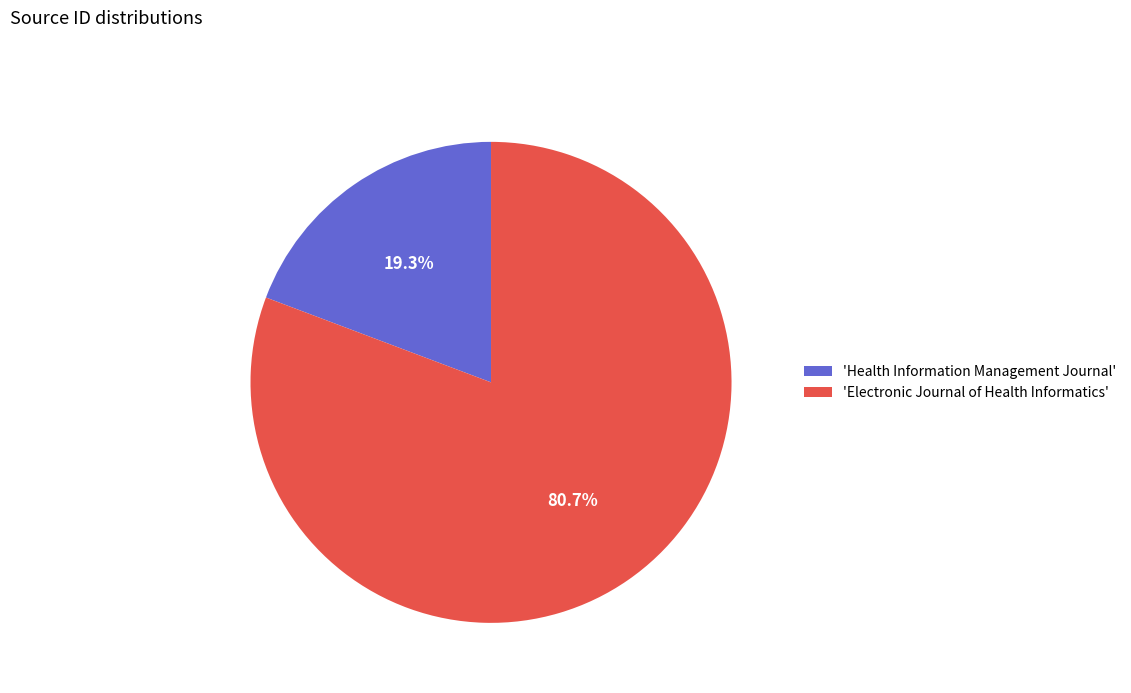

Is there a majority slice in this chart?

Yes